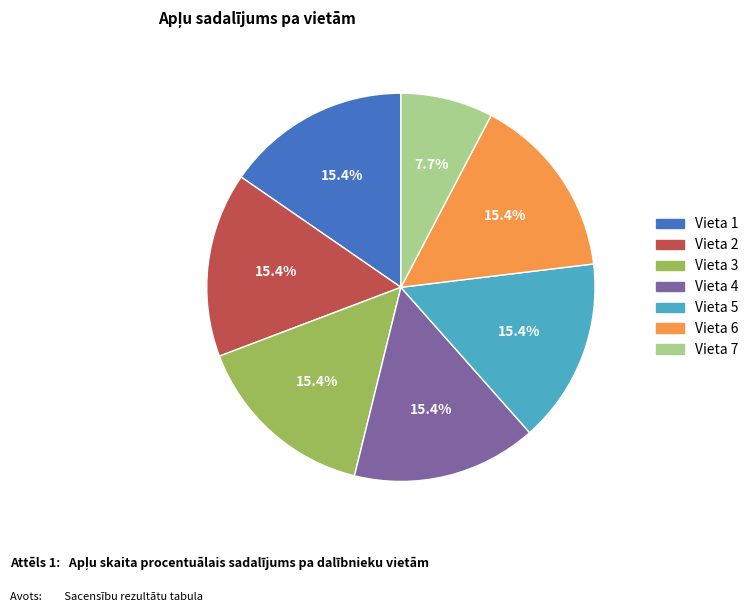

Approximately how many times larger is the value at Vieta 6 compared to Vieta 3?

1.0